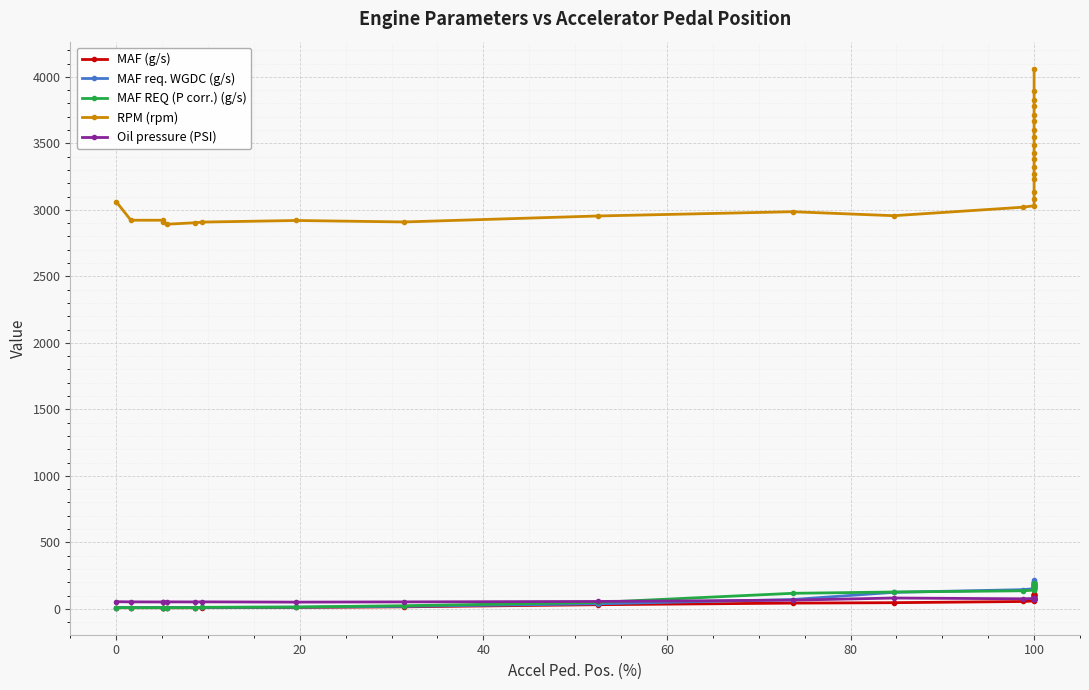

Reading right to left, what are all the values shown in this chart?

MAF (g/s): 107.0	106.2	106.8	106.7	110.0	110.2	108.4	104.4	99.8	94.7	89.8	85.0	80.2	75.5	66.7	62.5	59.0	54.9	46.0	42.9	30.8	14.9	9.9	8.4	7.8	7.8	7.8	8.0	8.1	8.5
MAF req. WGDC (g/s): 213.0	204.9	201.9	199.5	196.0	192.9	188.8	185.3	181.4	178.3	174.8	171.3	168.7	165.9	163.9	156.2	151.5	143.9	123.8	69.8	37.6	18.3	12.2	10.3	9.1	8.9	8.9	8.9	8.9	9.2
MAF REQ (P corr.) (g/s): 195.0	188.8	185.9	184.6	181.9	180.1	176.7	173.3	169.5	166.6	163.1	159.5	156.5	153.6	150.8	144.1	140.6	135.4	126.3	116.5	48.4	23.2	13.3	11.4	9.0	8.7	8.7	8.6	8.6	8.9
RPM (rpm): 4062.0	3892.0	3826.0	3782.0	3710.0	3669.0	3601.0	3546.0	3490.0	3430.0	3380.0	3324.0	3267.0	3234.0	3131.0	3084.0	3031.0	3020.0	2956.0	2986.0	2954.0	2909.0	2920.0	2908.0	2903.0	2892.0	2912.0	2922.0	2922.0	3062.0
Oil pressure (PSI): 76.7	76.3	76.2	77.5	76.7	76.0	76.5	76.4	77.6	76.9	76.3	76.0	76.0	77.3	77.2	77.8	77.8	75.3	81.0	64.9	55.3	52.0	50.2	52.2	51.6	52.2	52.3	51.4	52.1	53.4